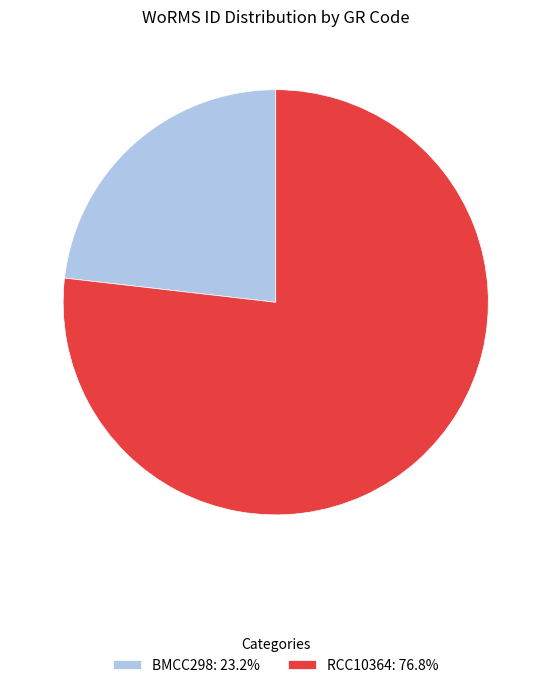

Is there any slice that represents more than half of the pie?

Yes